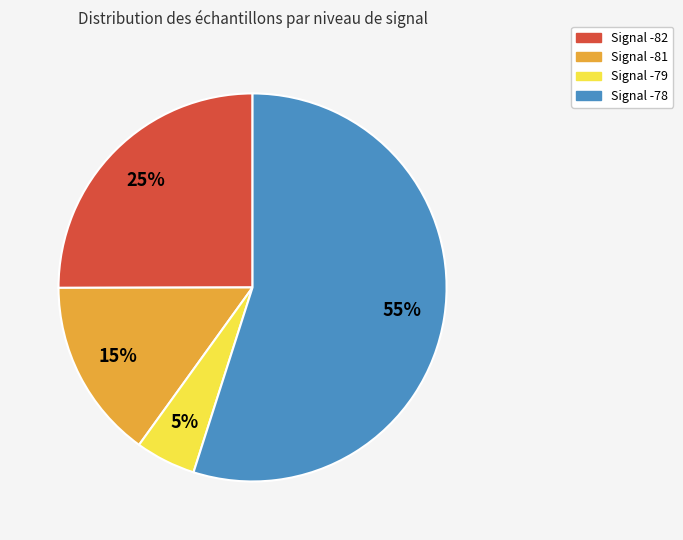

Which category has the smallest portion of the pie?

Signal -79